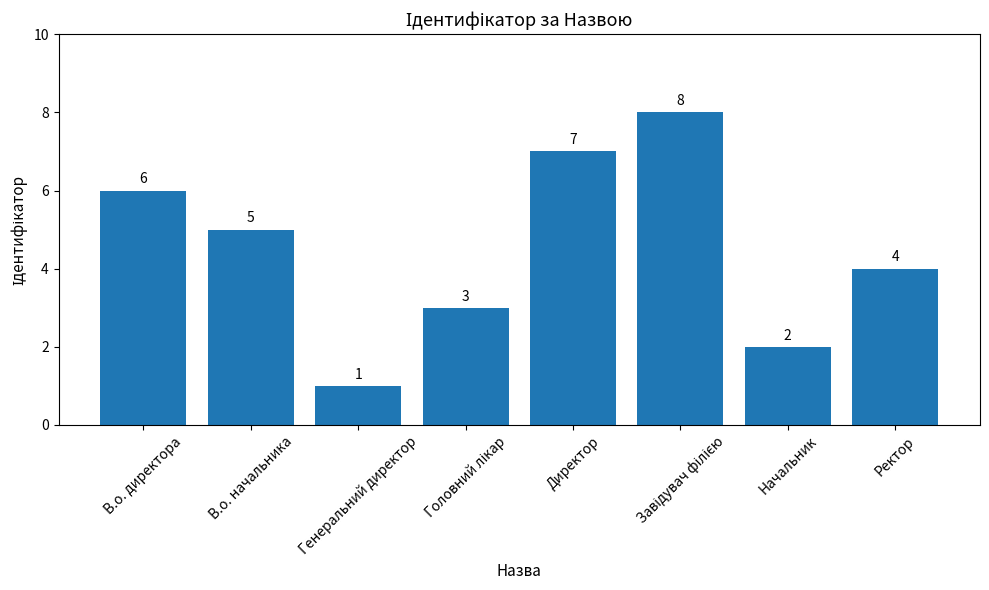

Is it true that the value at Директор is 9?

False